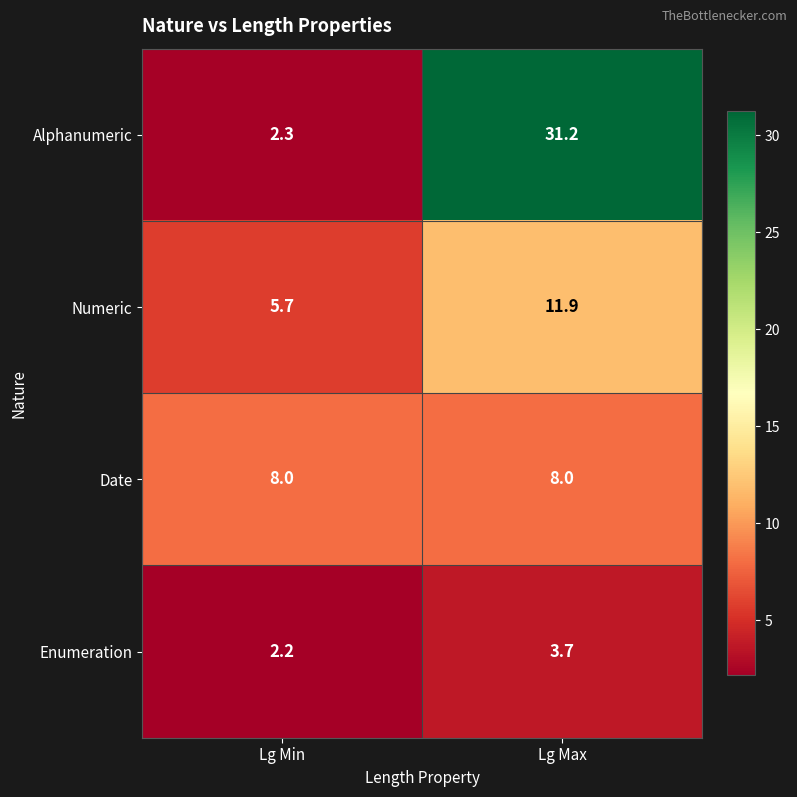

At which category is the sum across all series the highest?

Lg Max